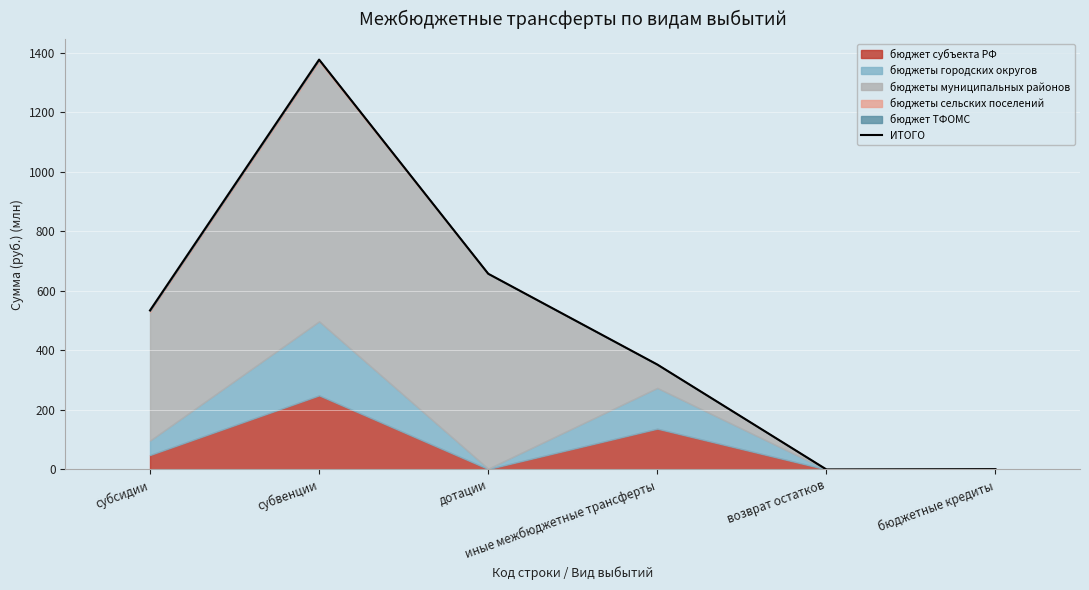

What is the difference between the maximum and minimum values?

1376.5